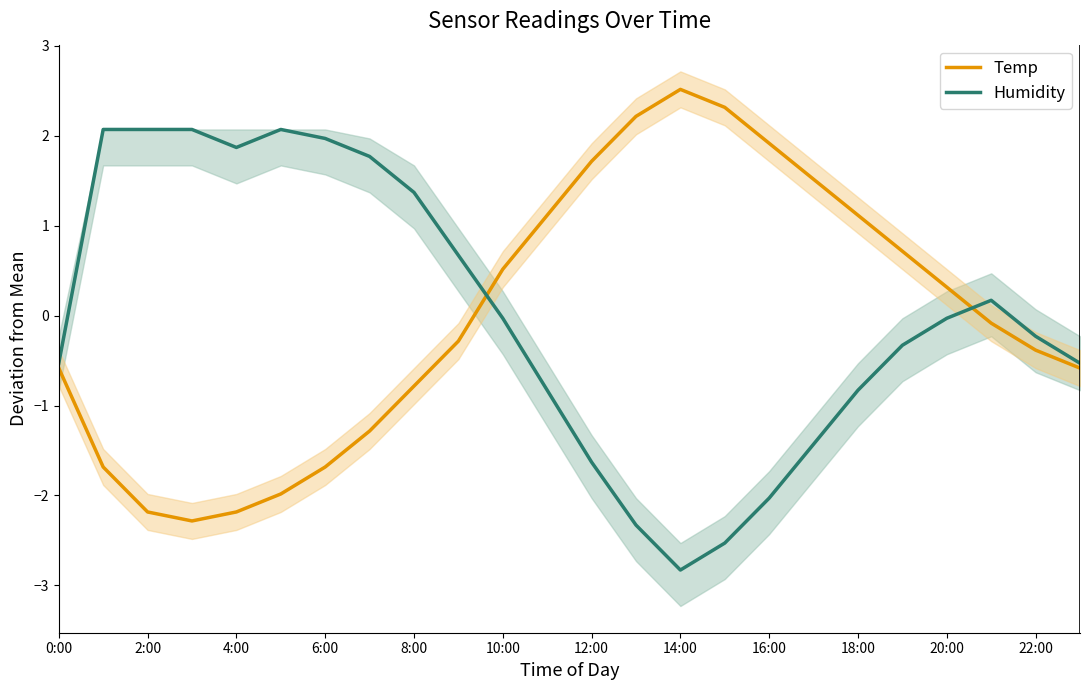

Which series ends up on top after the final intersection of Humidity and Temp?

Humidity